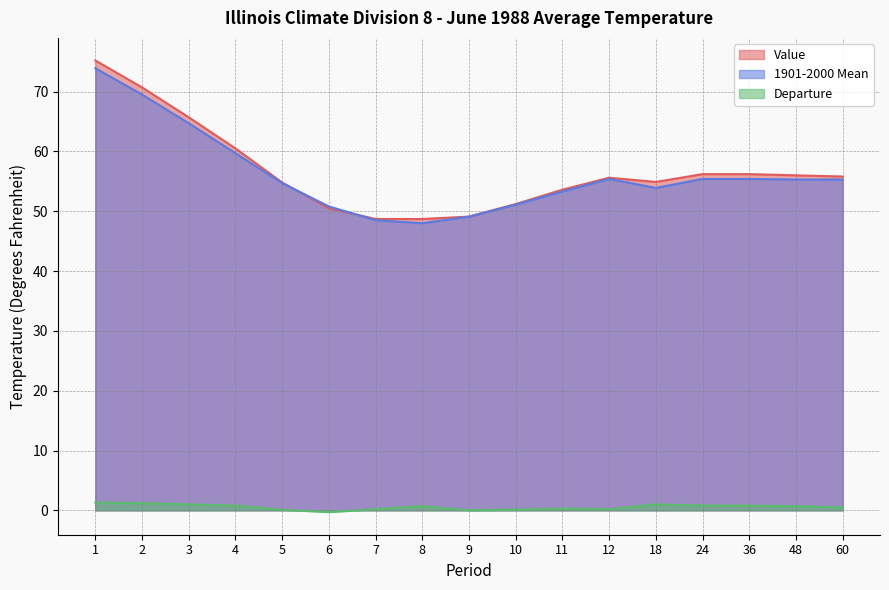

What is the average value of the Departure series?

0.6